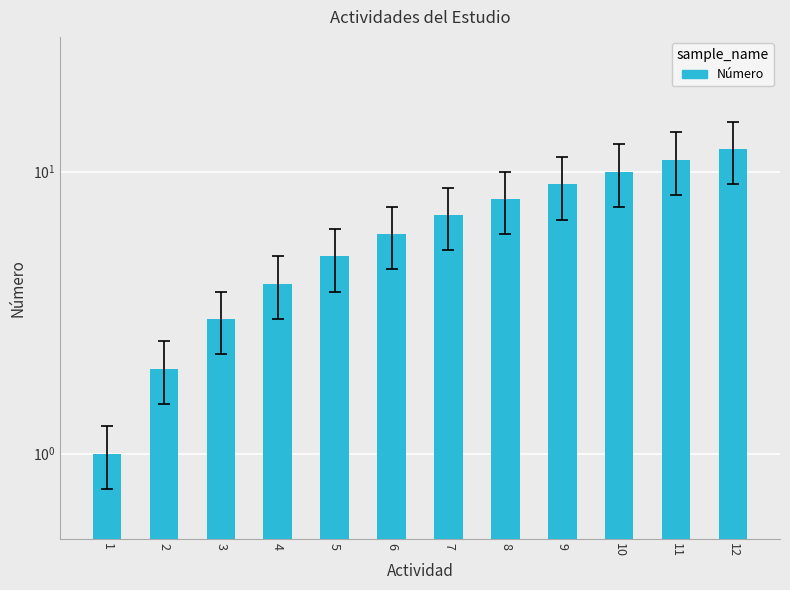

Is it true that the value at 9 is 9?

True